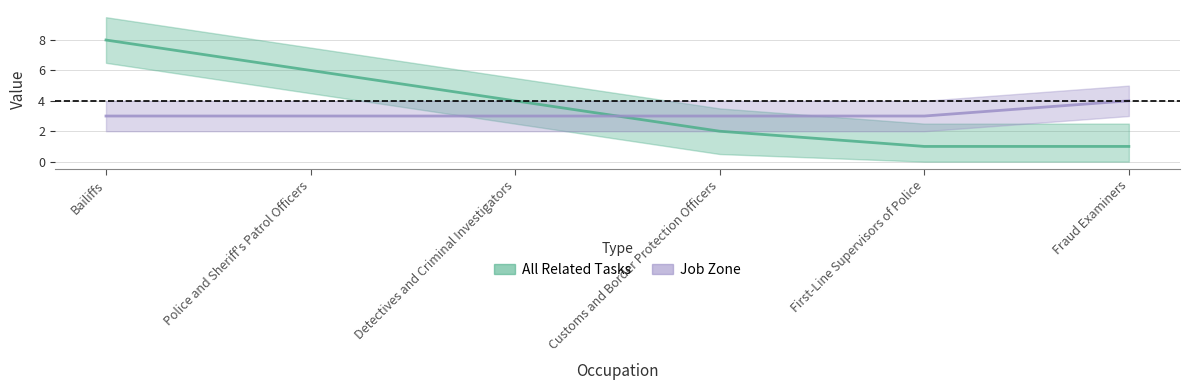

List the series in order of their overall mean, highest first.

All Related Tasks, Job Zone